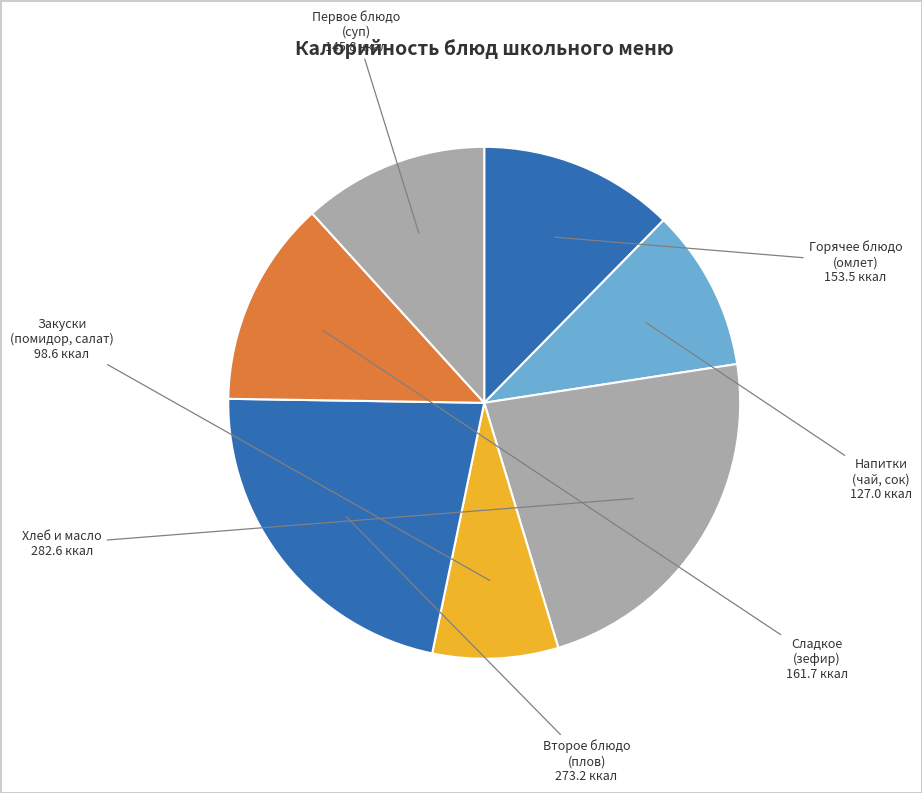

Which slice is the smallest?

Закуски (помидор, салат)